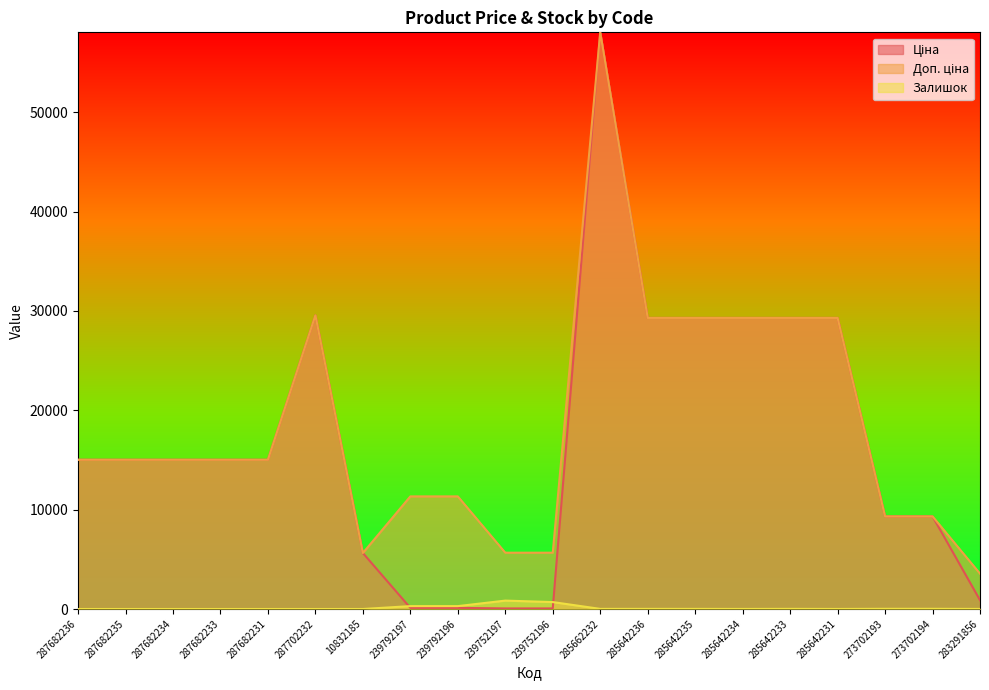

Between which two adjacent categories do Ціна and Залишок first intersect?

10832185 and 239792197